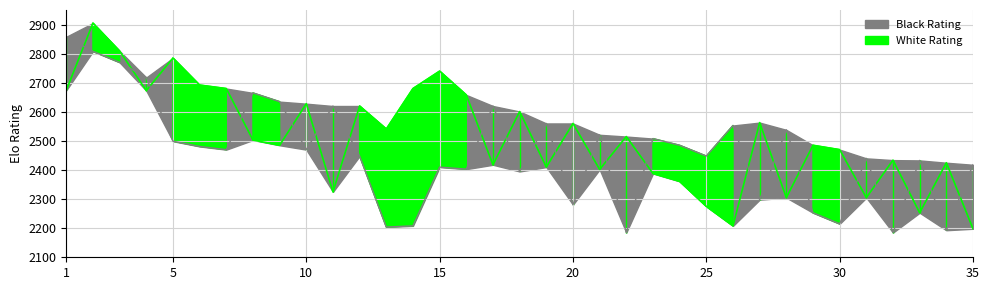

What is the difference between the second highest and minimum values in the Black Rating series?

623